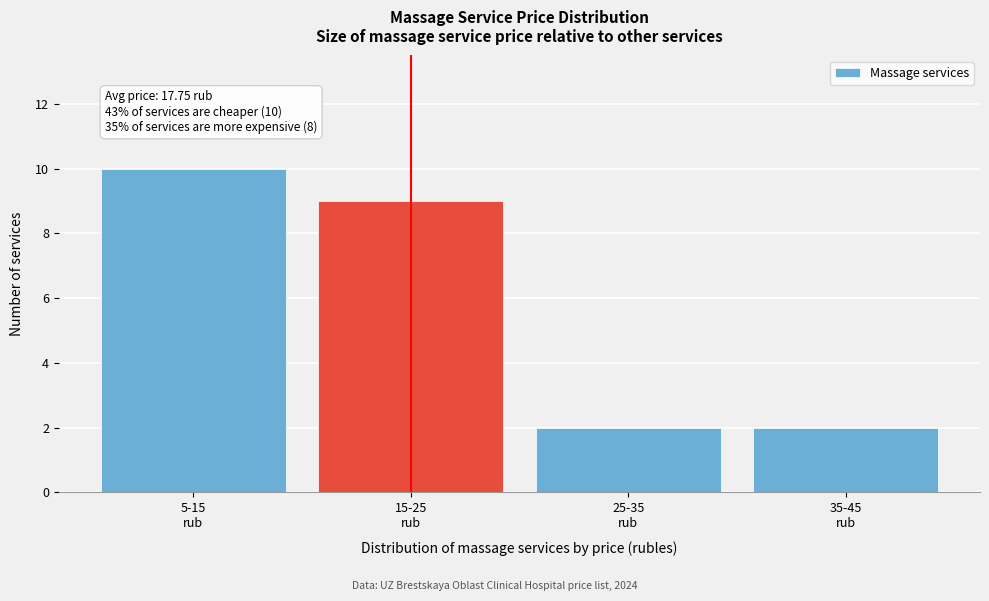

Reading right to left, extract all data points from this chart.

2	2	9	10